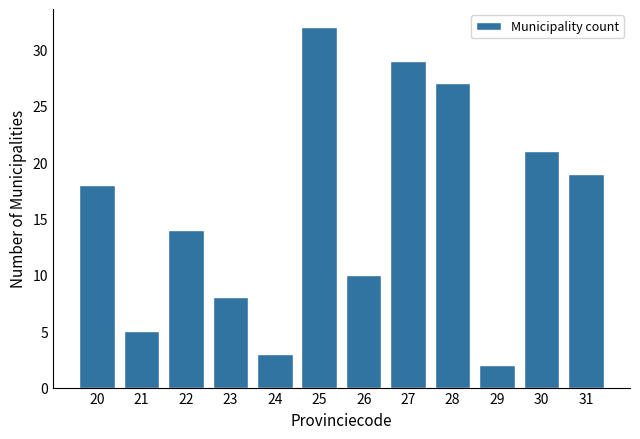

Reading right to left, list all the values displayed in this chart.

31=19	30=21	29=2	28=27	27=29	26=10	25=32	24=3	23=8	22=14	21=5	20=18